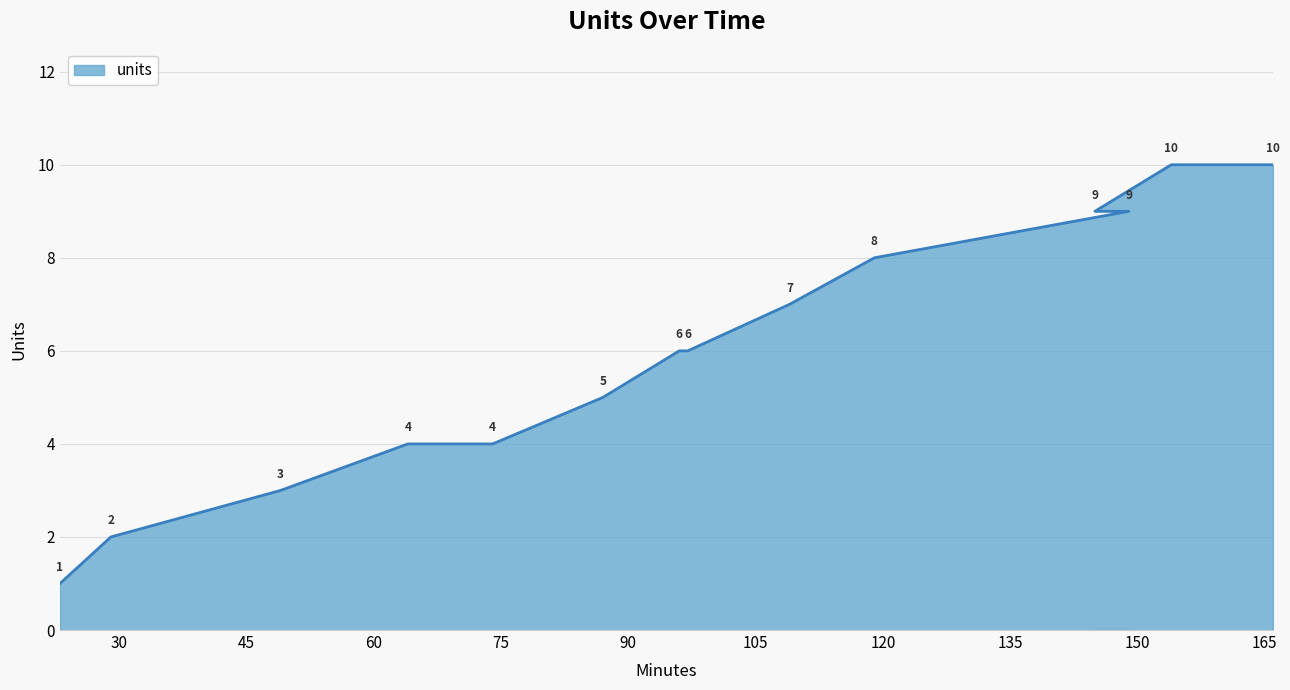

List the labels in order of value, smallest first.

23, 29, 49, 64, 74, 87, 96, 97, 109, 119, 149, 145, 154, 166